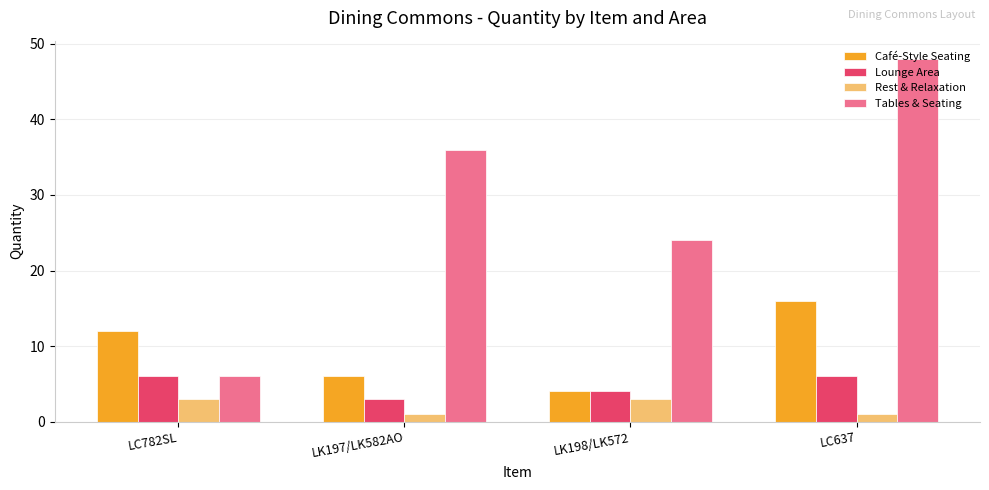

What position from the left is LK197/LK582AO?

2